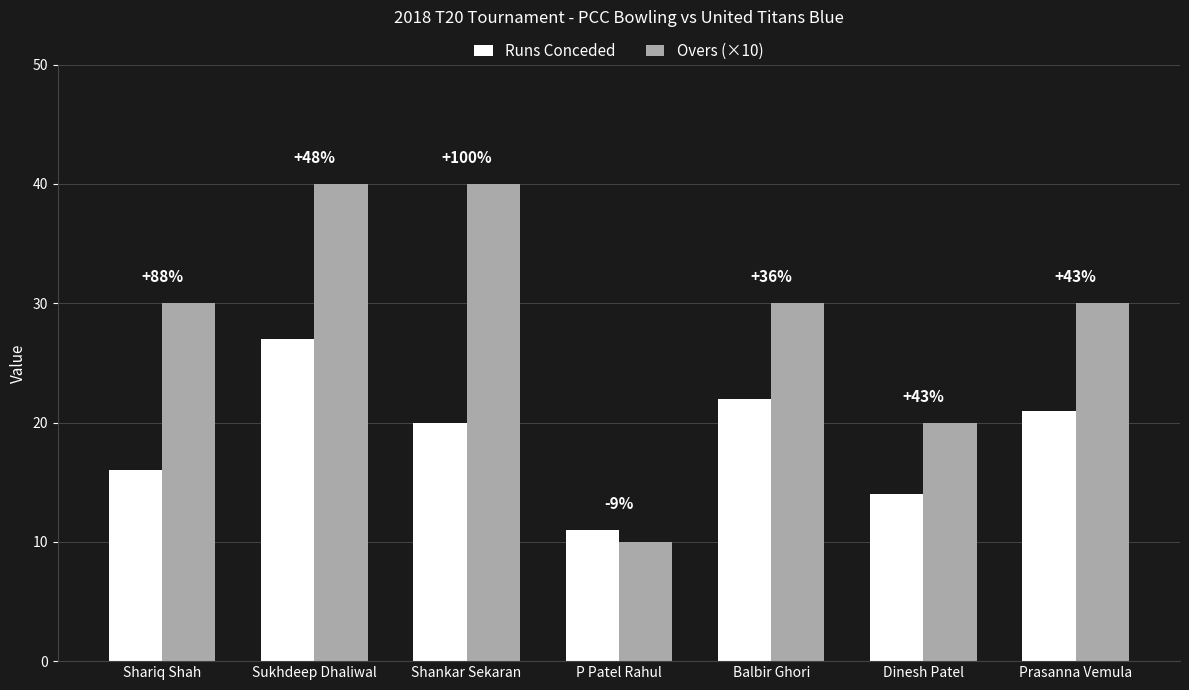

What are all the series names shown in the legend?

Runs Conceded, Overs (×10)